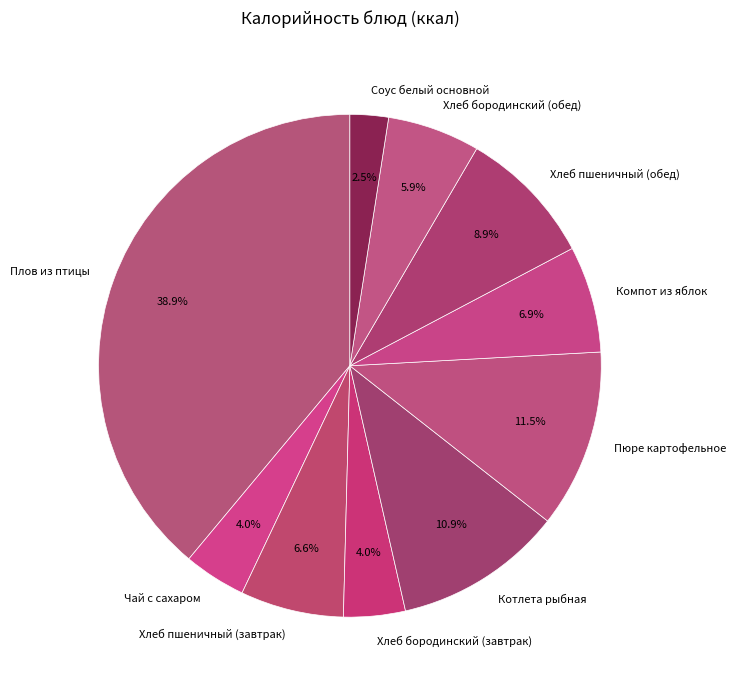

Is there any slice that represents more than half of the pie?

No